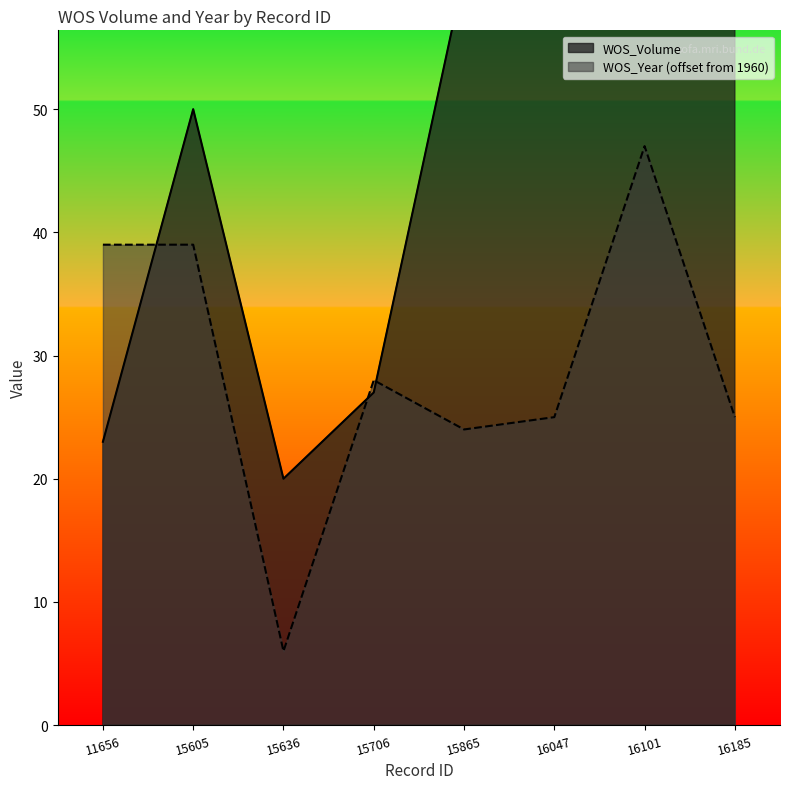

Between 15865 and 16185, which series saw the biggest shift?

WOS_Volume